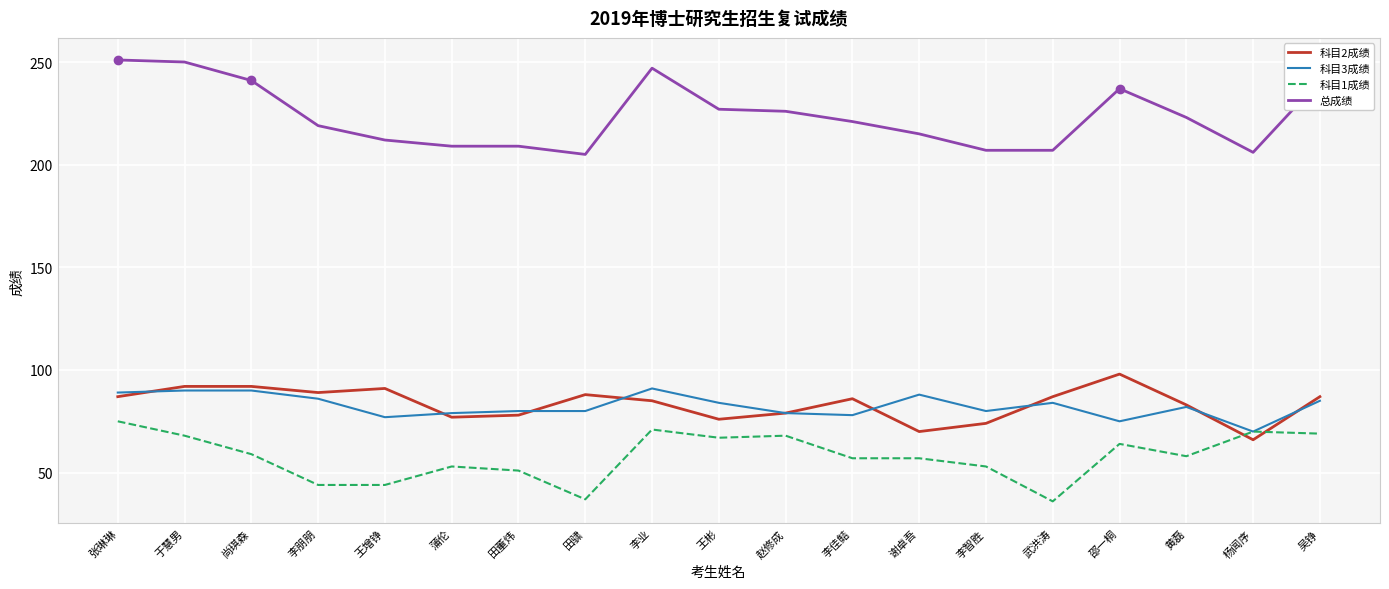

What is the difference between the 科目2成绩 values at 杨闻序 and 尚琪森?

26